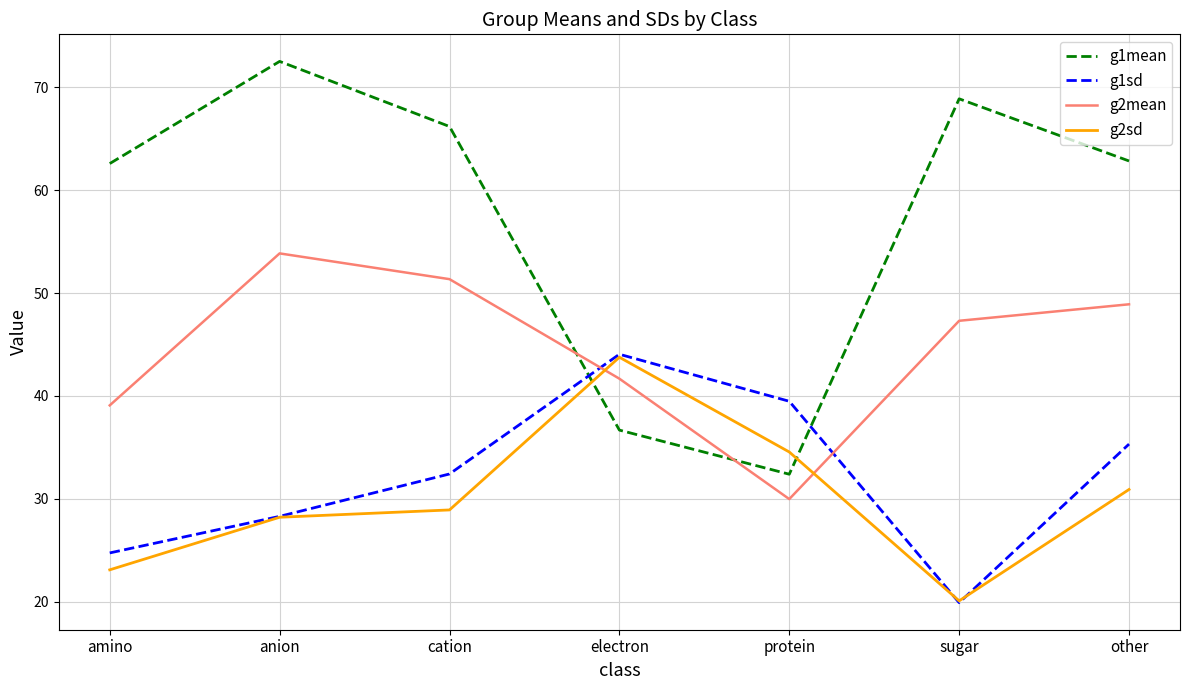

What is the sum of the g2mean values at anion and amino?

92.9